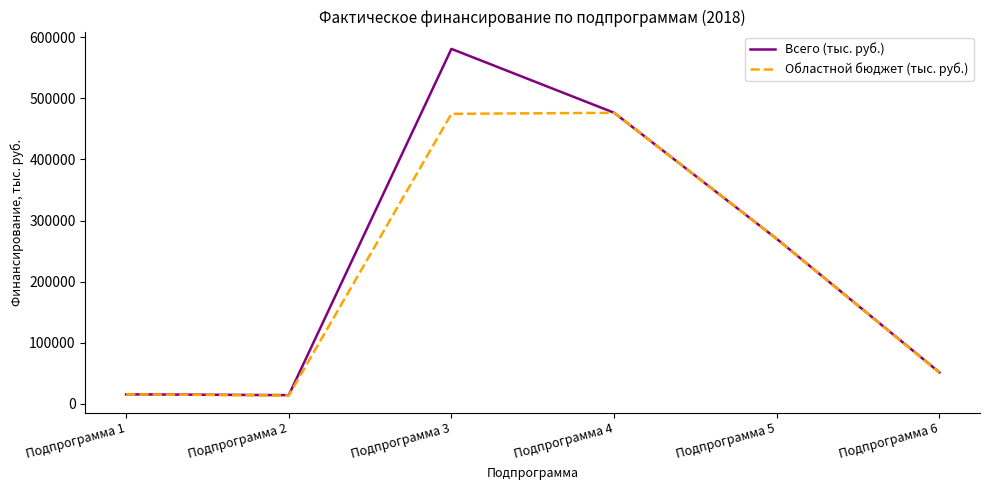

How many values in the Всего (тыс. руб.) series exceed 270067?

3